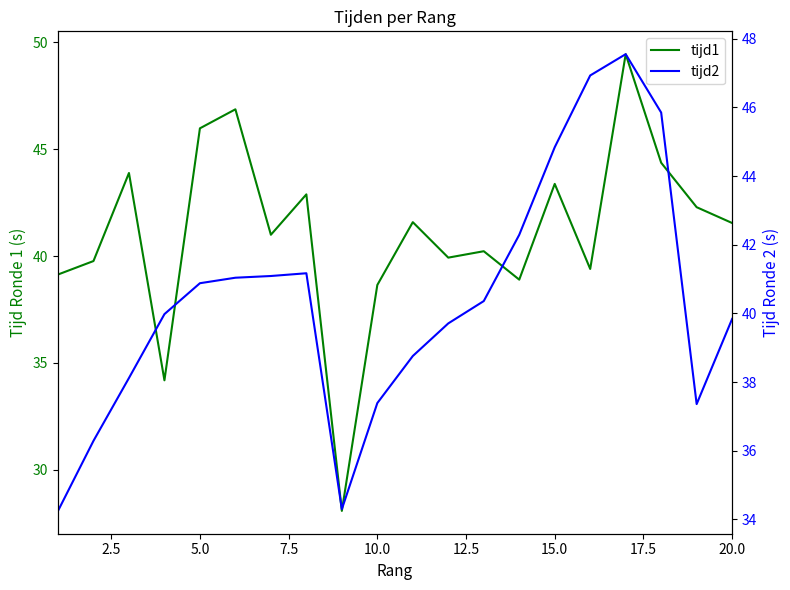

True or false: tijd1 has more than 2 interior local peaks.

True